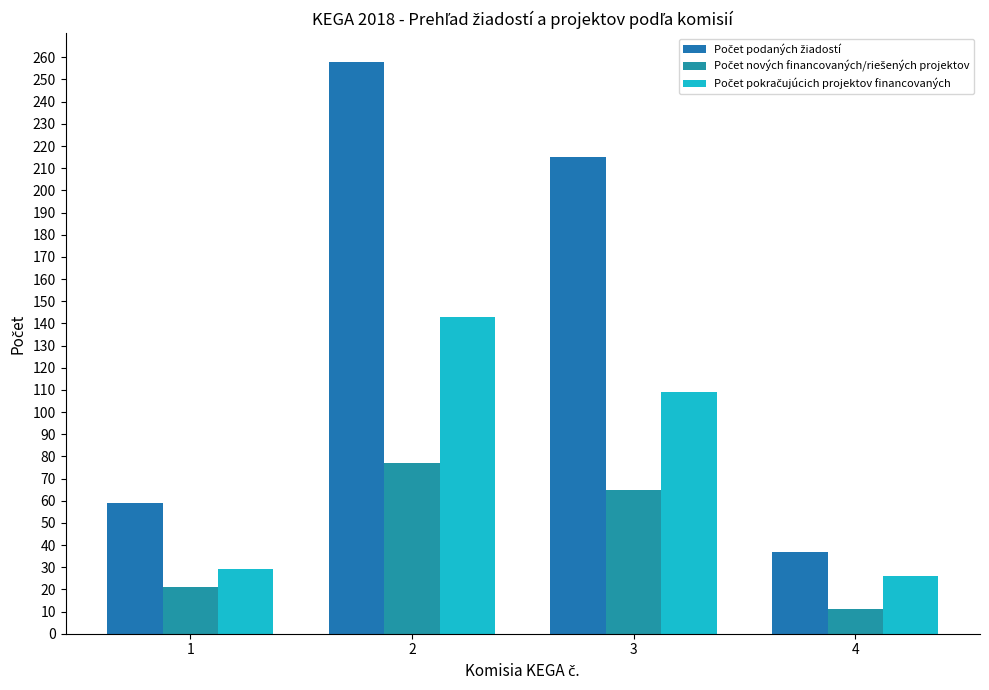

Which category has the highest value in the Počet podaných žiadostí series?

2